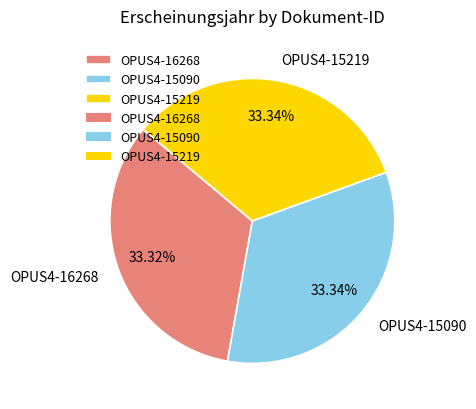

How many slices are in this pie chart?

3